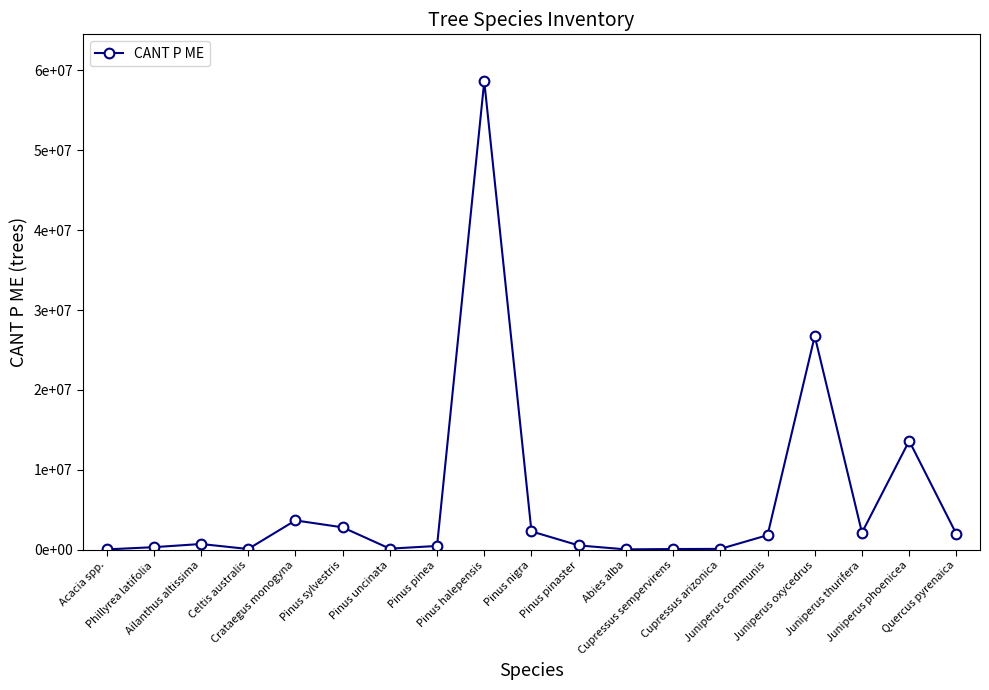

Reading left to right, extract all data points from this chart.

23622.4	303932.1	701180.3	75126.5	3654367.6	2787992.2	118112.1	456402.0	58660888.2	2280353.6	523368.0	26718.8	70215.7	89942.9	1804777.6	26742382.4	2123821.2	13619659.3	1947642.2